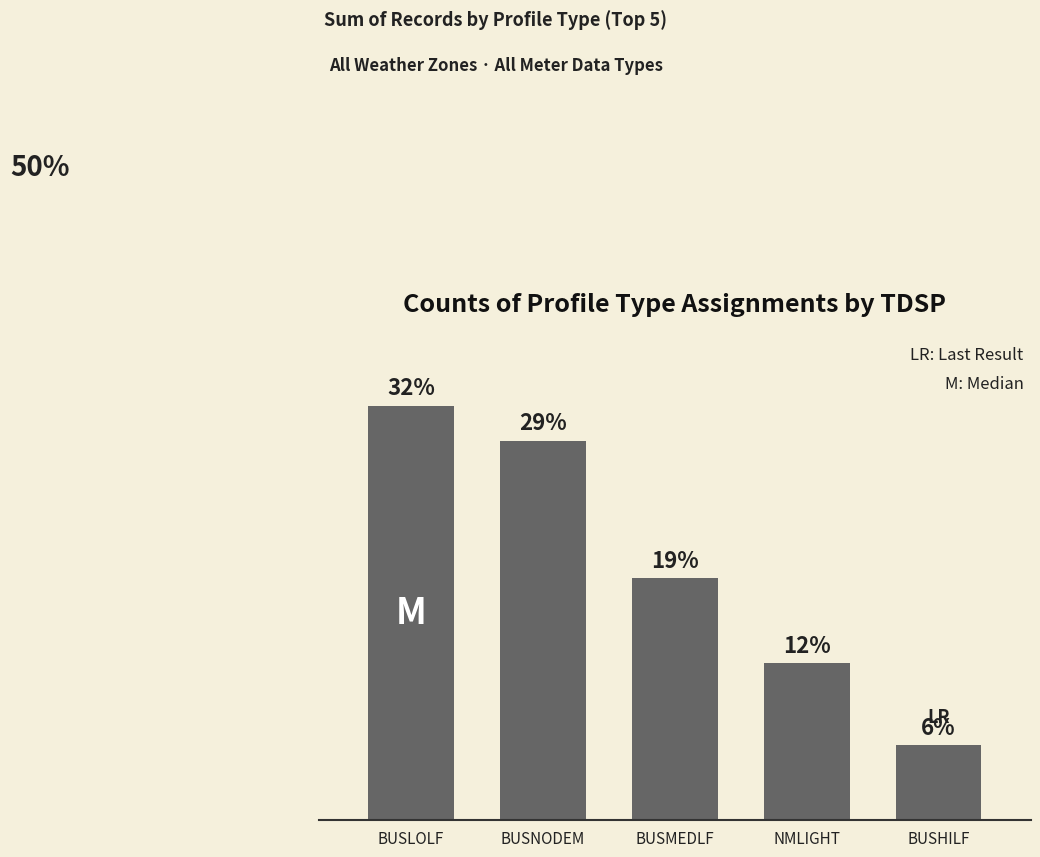

List the labels in order of value, largest first.

BUSLOLF, BUSNODEM, BUSMEDLF, NMLIGHT, BUSHILF